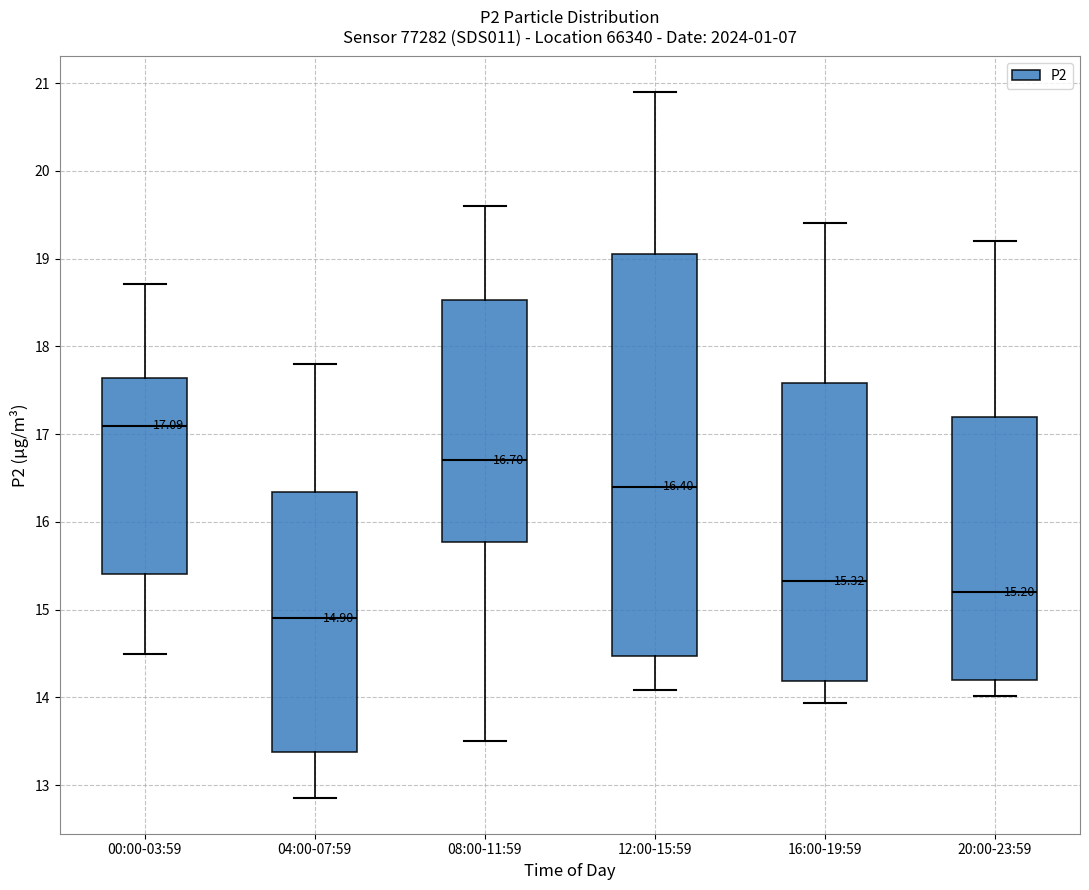

Which box is the tallest, from its lower edge to its upper edge?

12:00-15:59